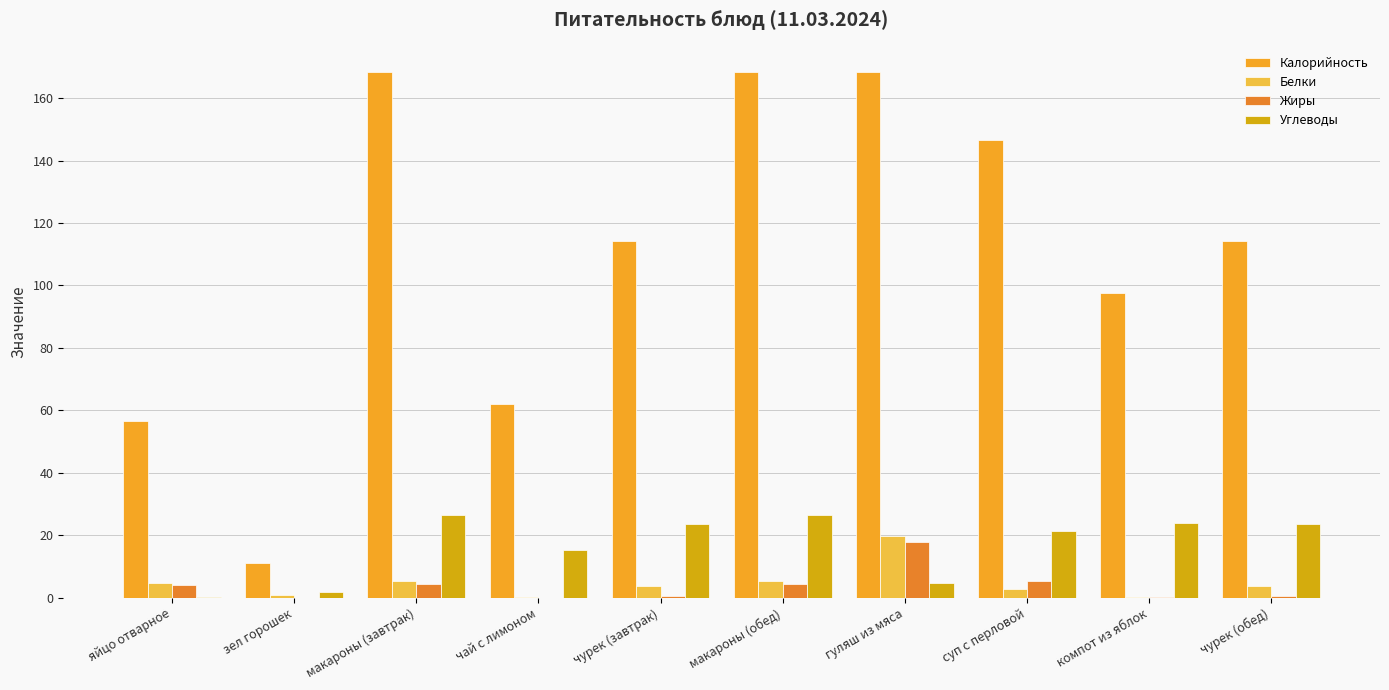

Rank the categories by Калорийность value from lowest to highest.

зел горошек, яйцо отварное, чай с лимоном, компот из яблок, чурек (завтрак), чурек (обед), суп с перловой, гуляш из мяса, макароны (завтрак), макароны (обед)